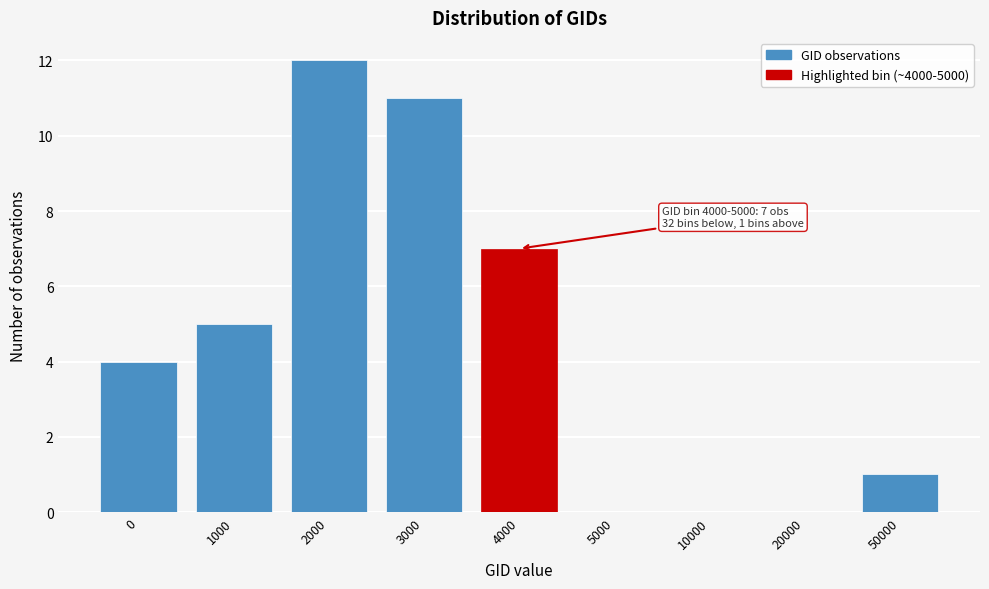

Reading right to left, extract all data points from this chart.

50000=1	20000=0	10000=0	5000=0	4000=7	3000=11	2000=12	1000=5	0=4